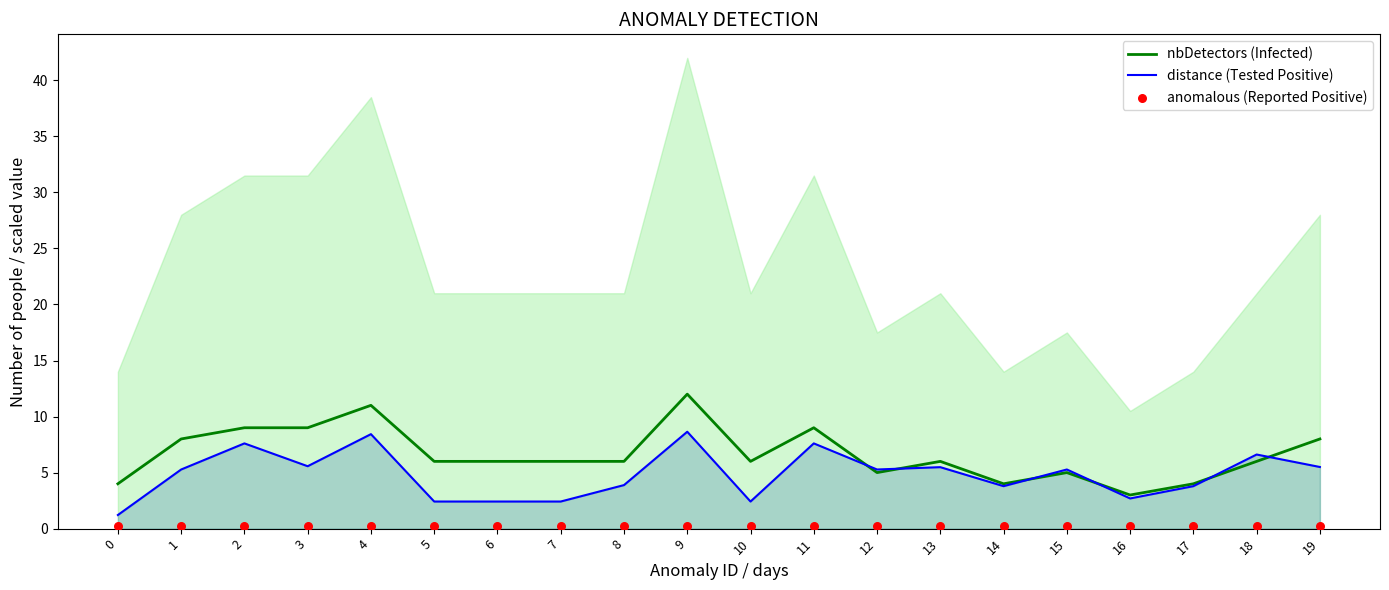

At which category is the sum across all series the highest?

9